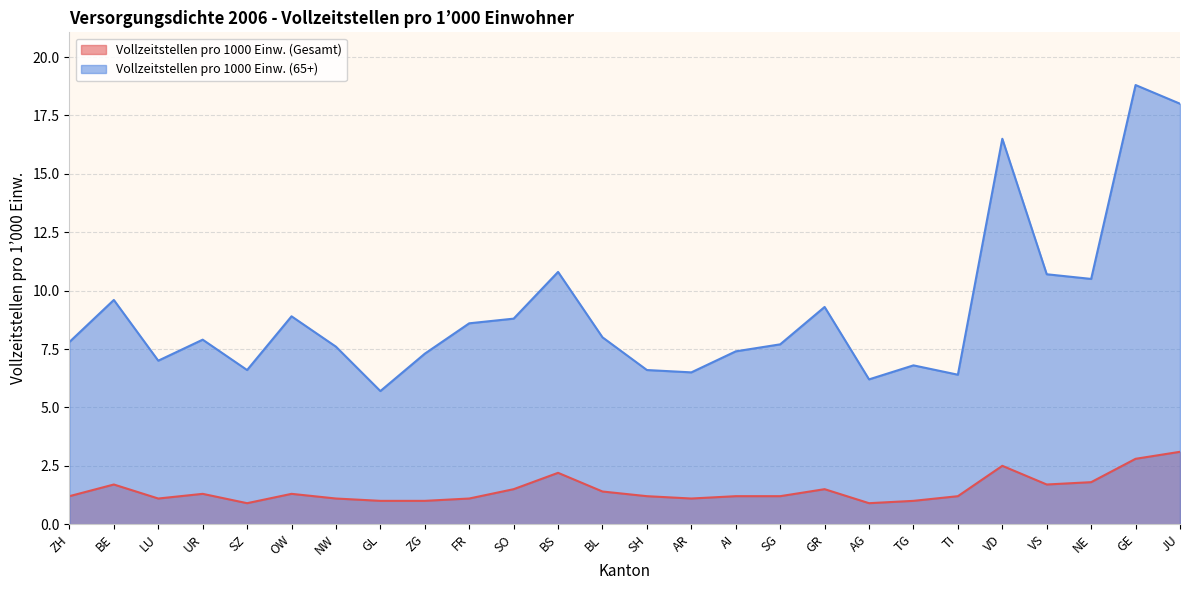

The value of Vollzeitstellen pro 1000 Einw. (Gesamt) at BS is 0.7. True or false?

False